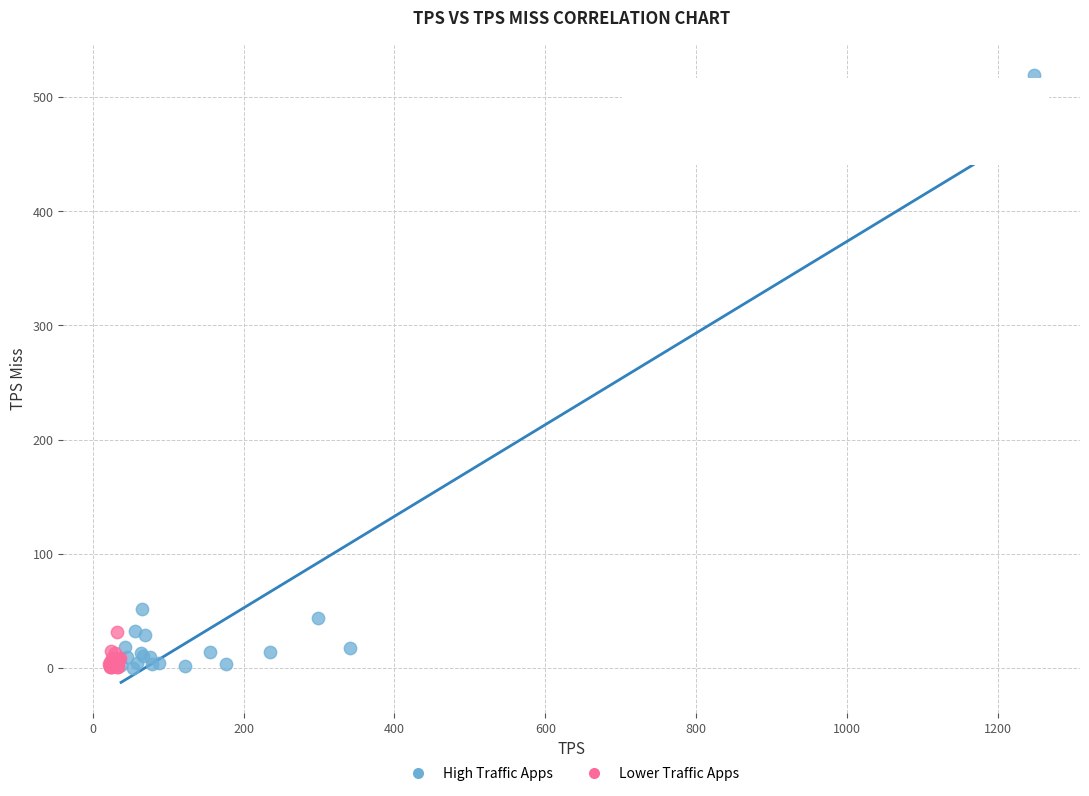

Which series has the largest Y range (max minus min)?

High Traffic Apps